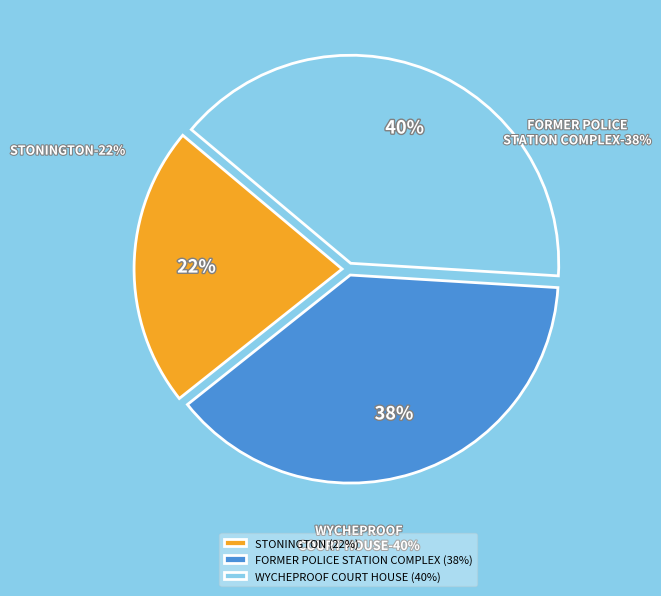

How much of the chart is everything except FORMER POLICE STATION COMPLEX?

61.7%